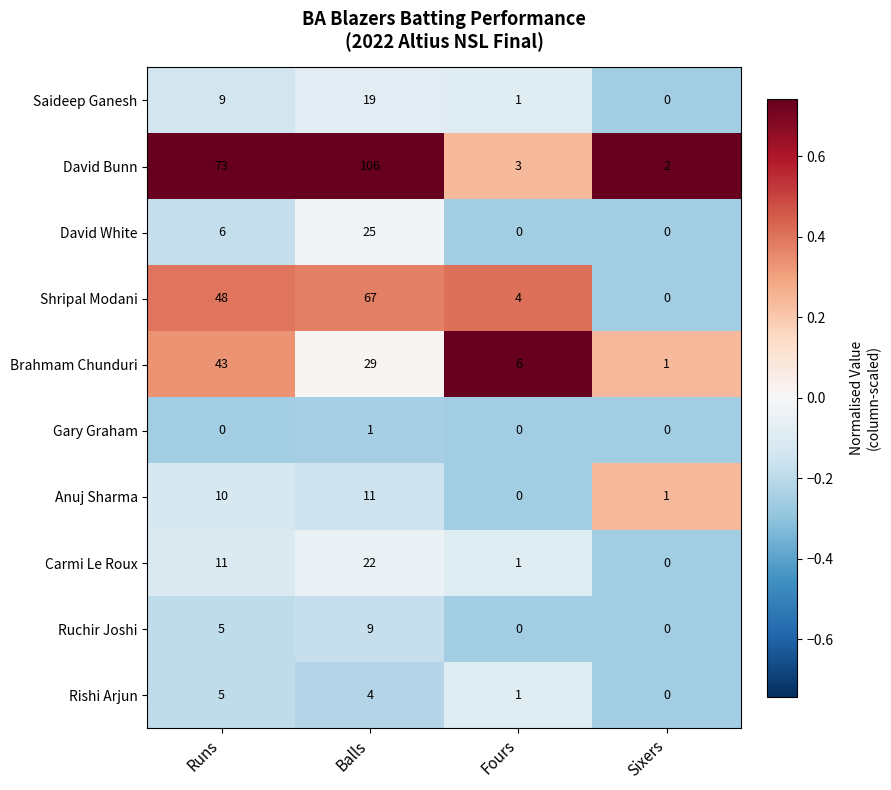

At which label does David White reach its peak?

Balls